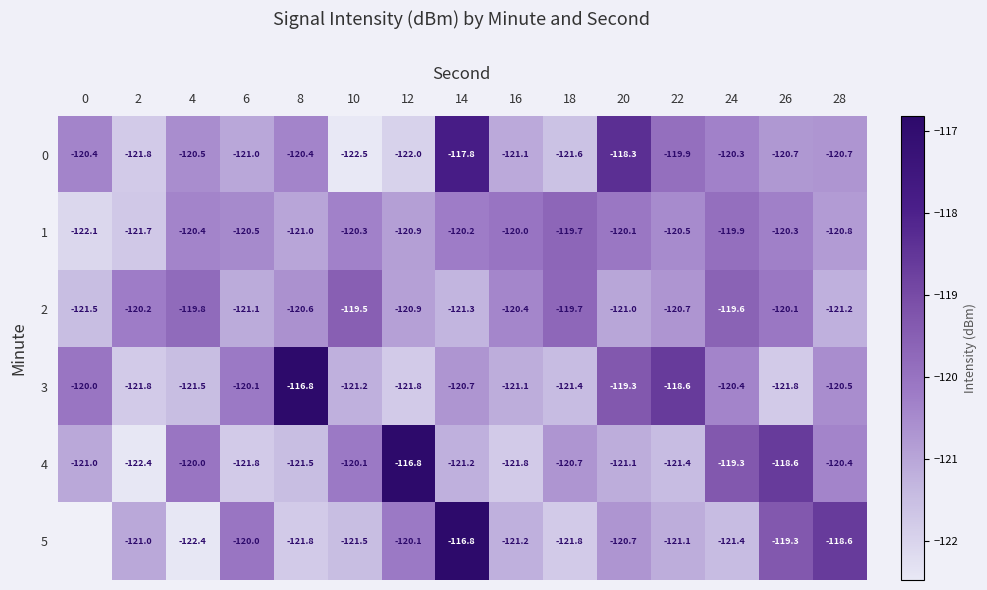

At which category is the sum across all series the highest?

14